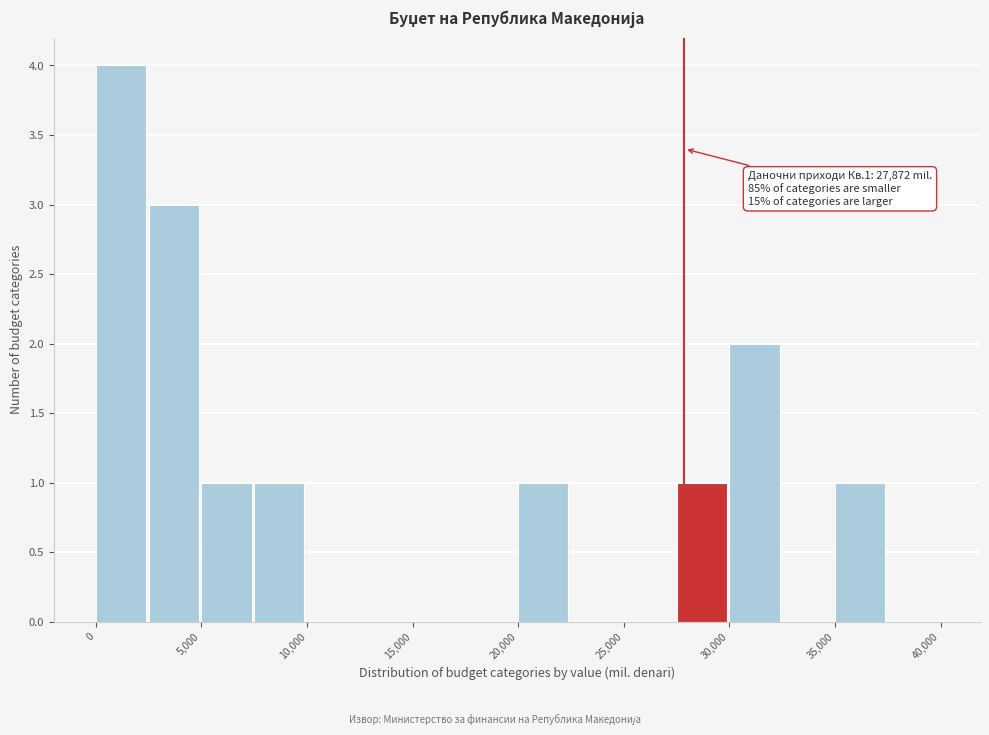

Over which range of the x-axis is the bar tallest?

0 to 2500